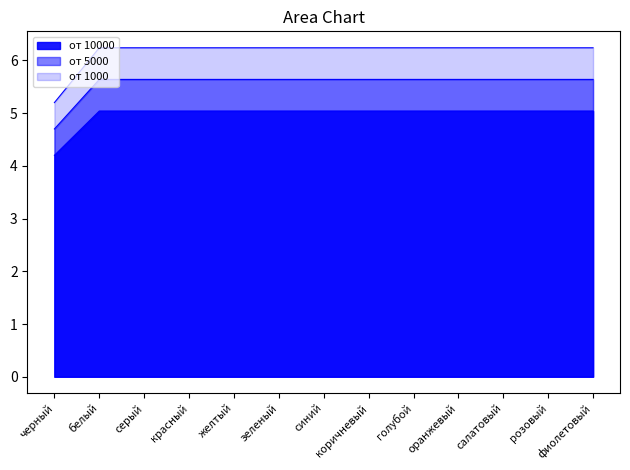

Is it true that от 10000 equals 5.0 at белый?

True